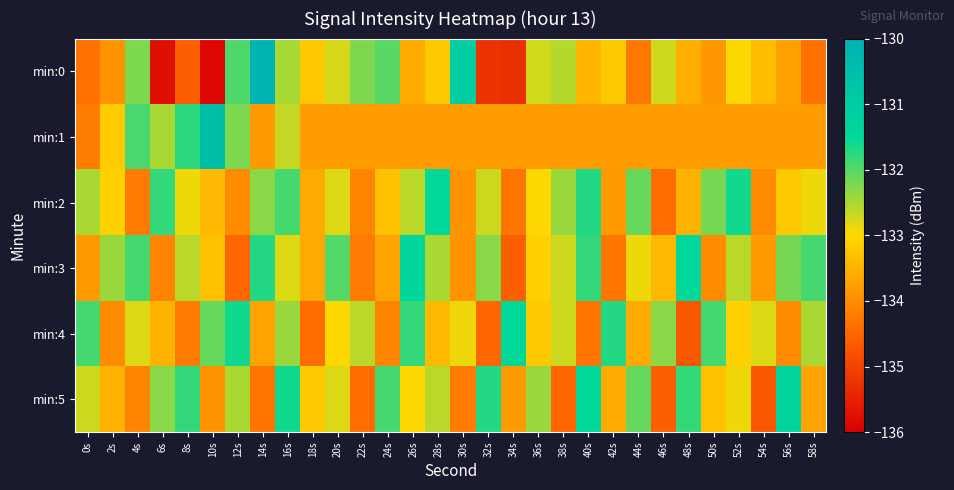

At which category is the sum across all series the highest?

16s